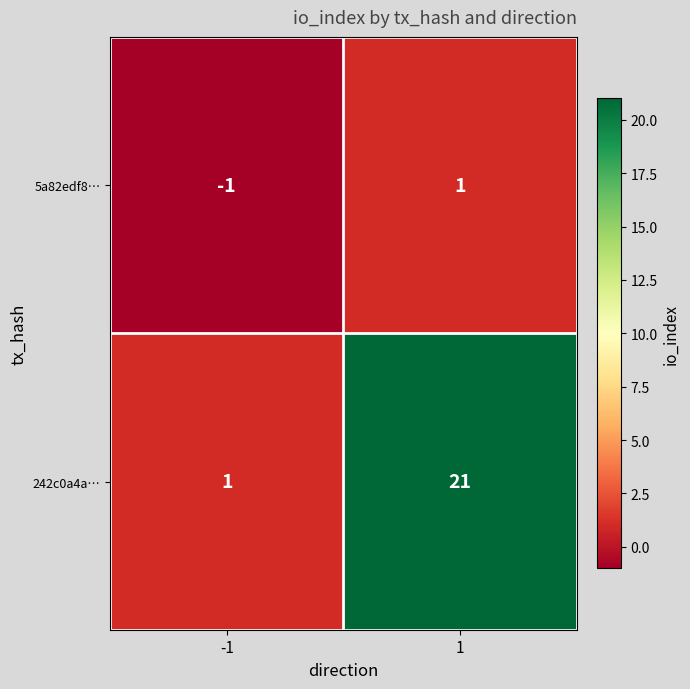

Rank the series at 1 from highest to lowest value.

242c0a4a…, 5a82edf8…